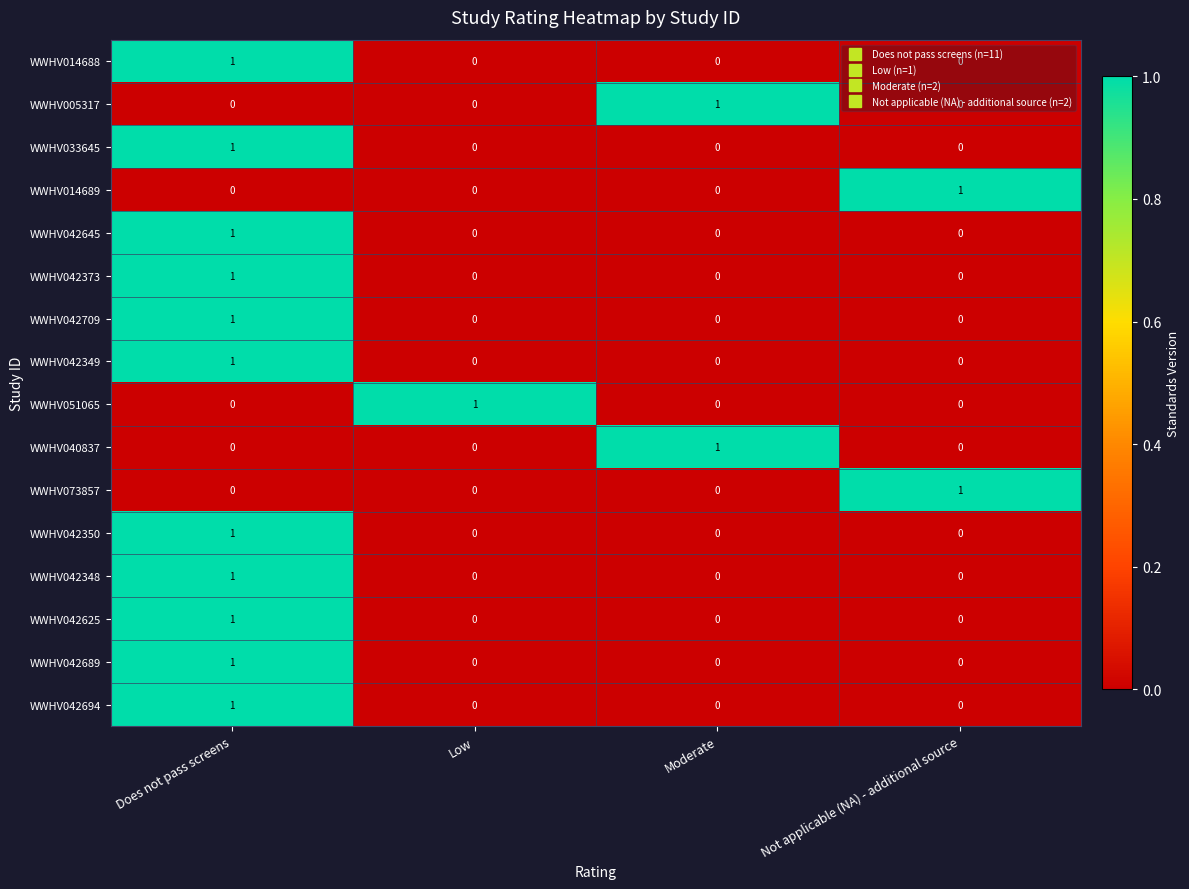

At how many categories does at least one series exceed 0?

4